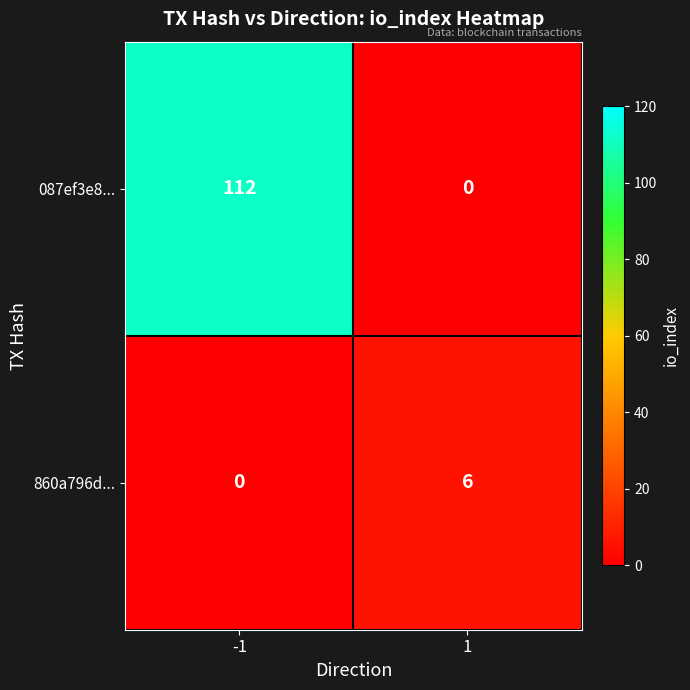

What is the sum of the 087ef3e8... values at 1 and -1?

112